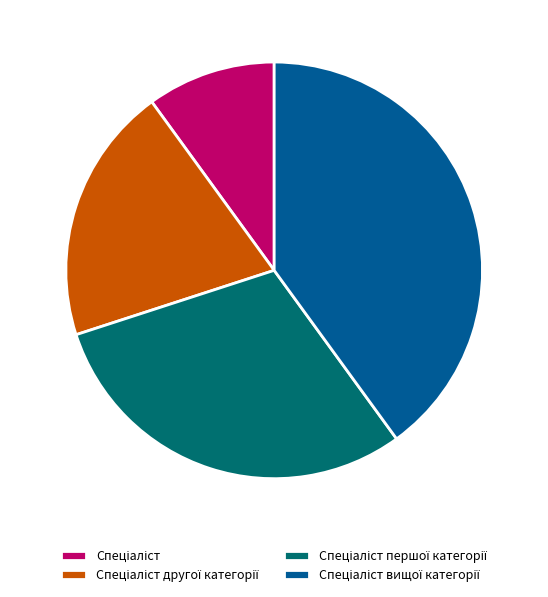

To the nearest percent, what is the average slice percentage?

25%